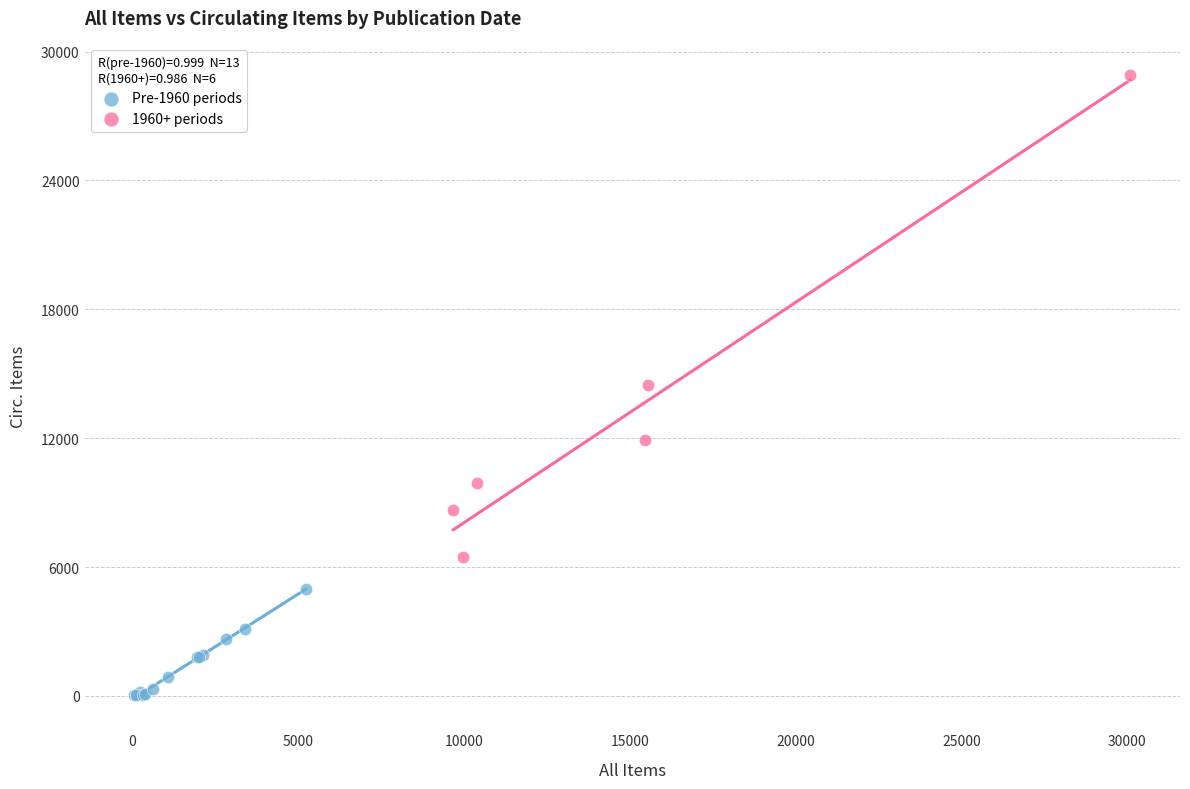

What are all the series names shown in the legend?

Pre-1960 periods, 1960+ periods